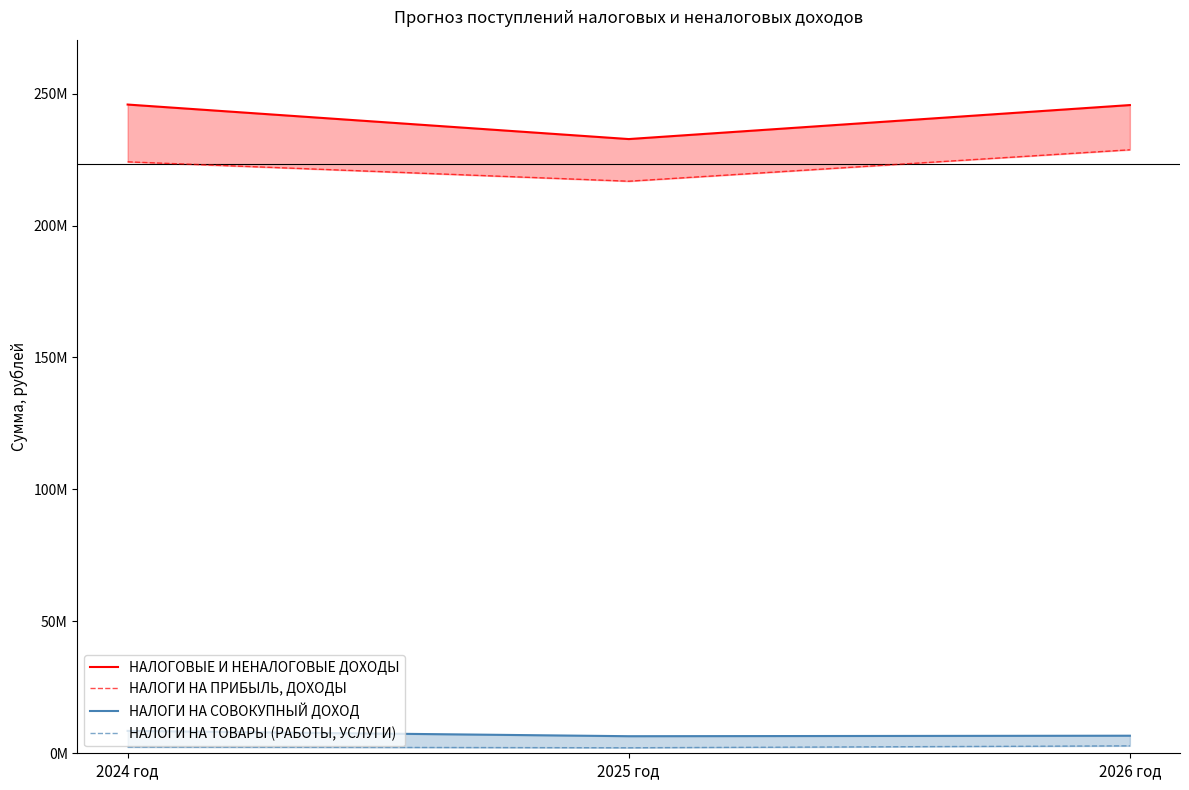

Does the chart display data point markers on the line(s)?

No